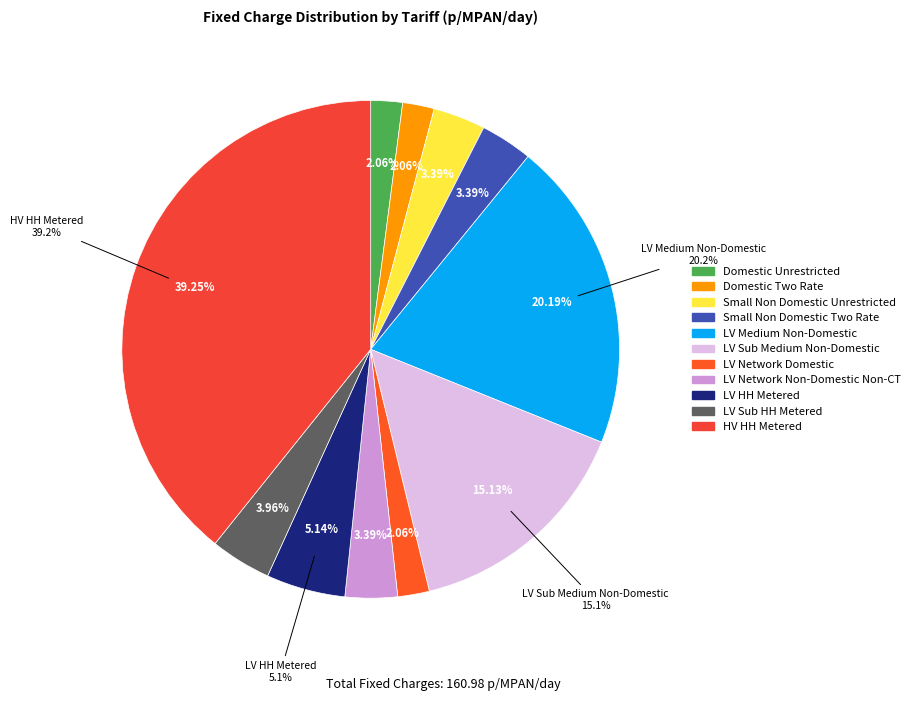

The Small Non Domestic Two Rate slice represents 15% of the pie. True or false?

False